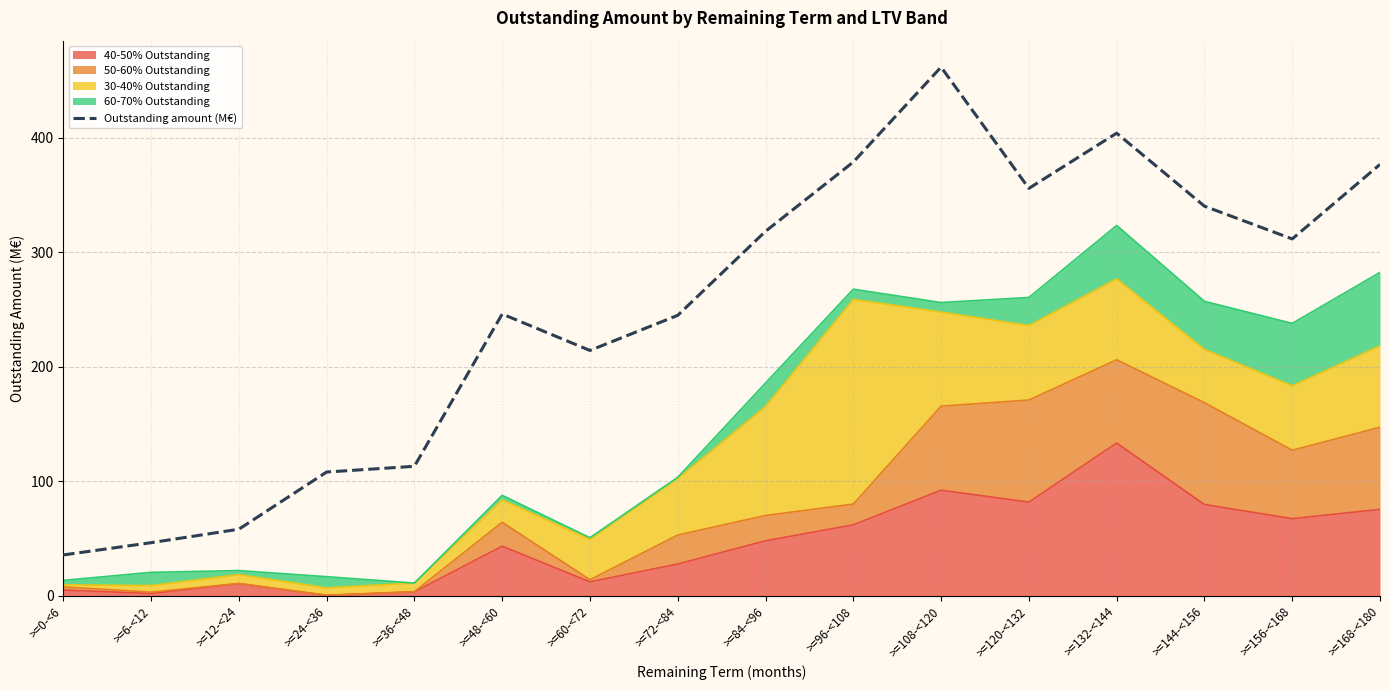

At which category does the chart reach its minimum across all series?

>=0-<6